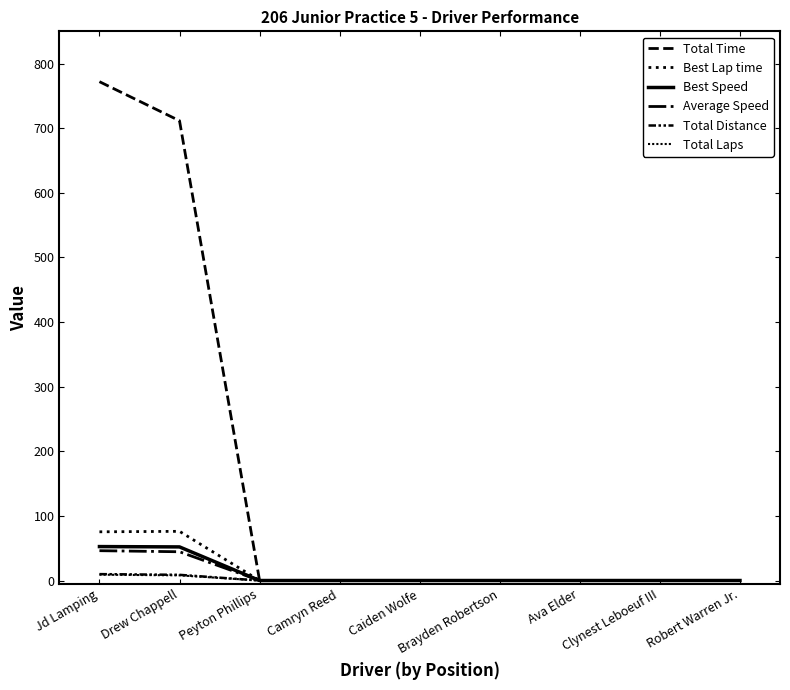

The value of Average Speed at Drew Chappell is 26.5. True or false?

False